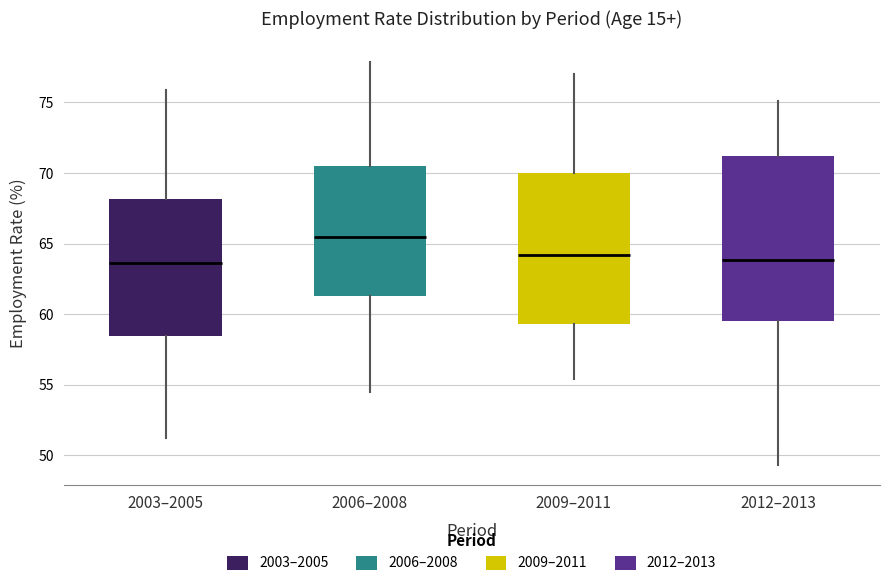

Reading left to right, read every box against the y-axis: the position of its median line, the range the box covers, and the ends of its whiskers. The values are not printed on the chart, so give them approximately, as read against the axis.

2003–2005: median 63.5, box 58.5 to 68.0, whiskers 51.0 to 76.0
2006–2008: median 65.5, box 61.5 to 70.5, whiskers 54.5 to 78.0
2009–2011: median 64.0, box 59.5 to 70.0, whiskers 55.5 to 77.0
2012–2013: median 64.0, box 59.5 to 71.0, whiskers 49.5 to 75.0